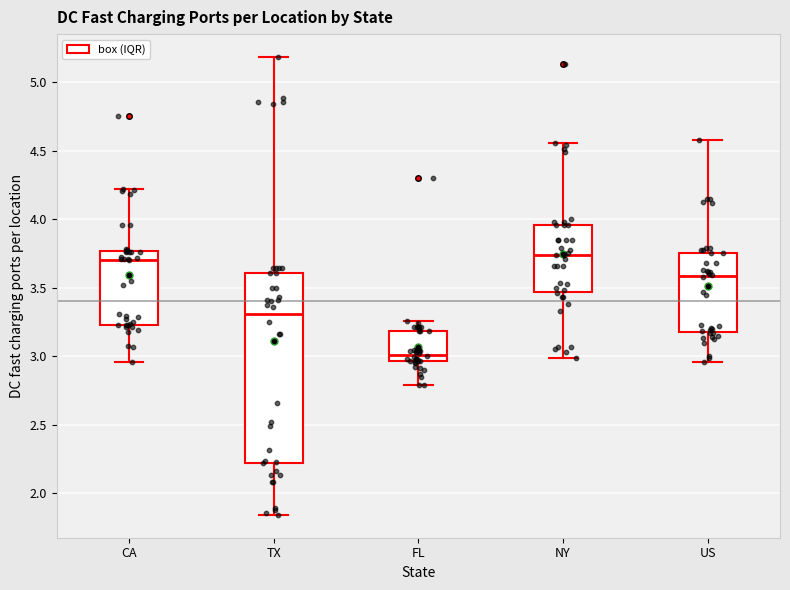

Where does the upper whisker of the box for TX end on the y-axis? The values are not printed on the chart, so give them approximately, as read against the axis.

5.20